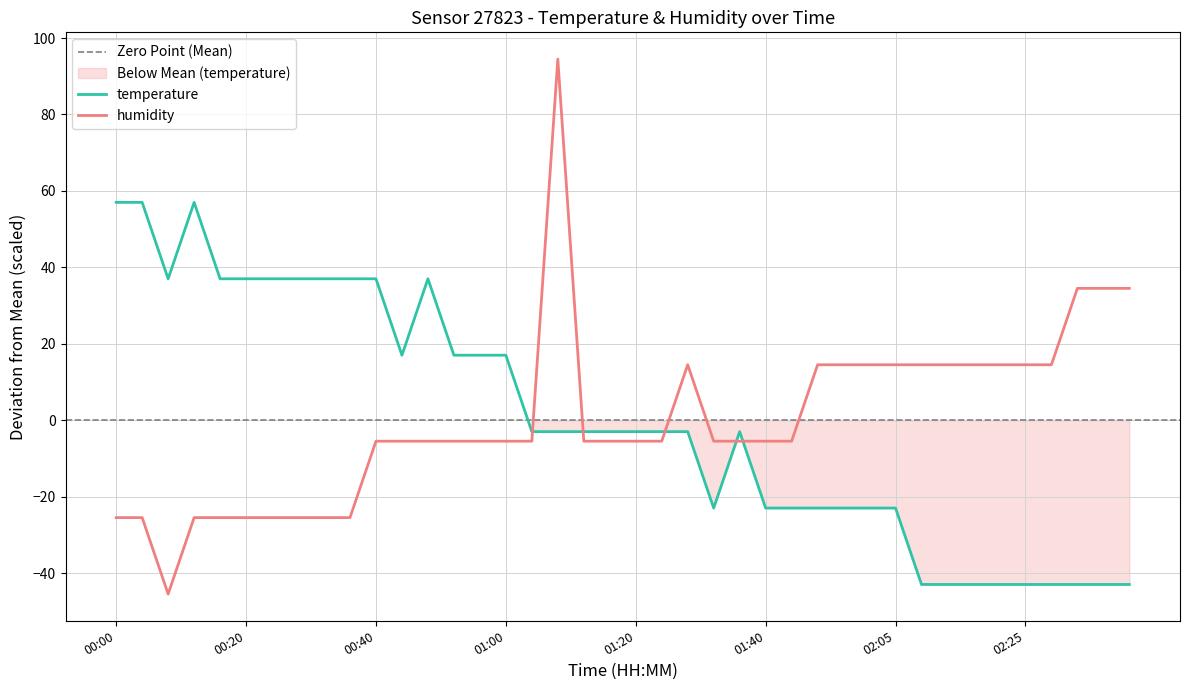

Is the value of humidity at 01:24 greater than the value of temperature at 00:00?

No